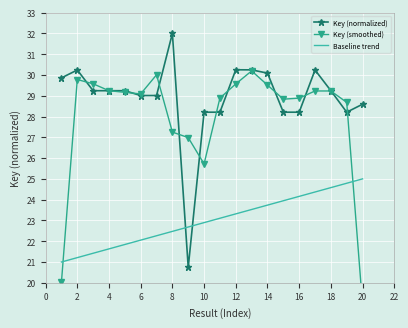

What is the maximum value for Baseline trend?

25.0